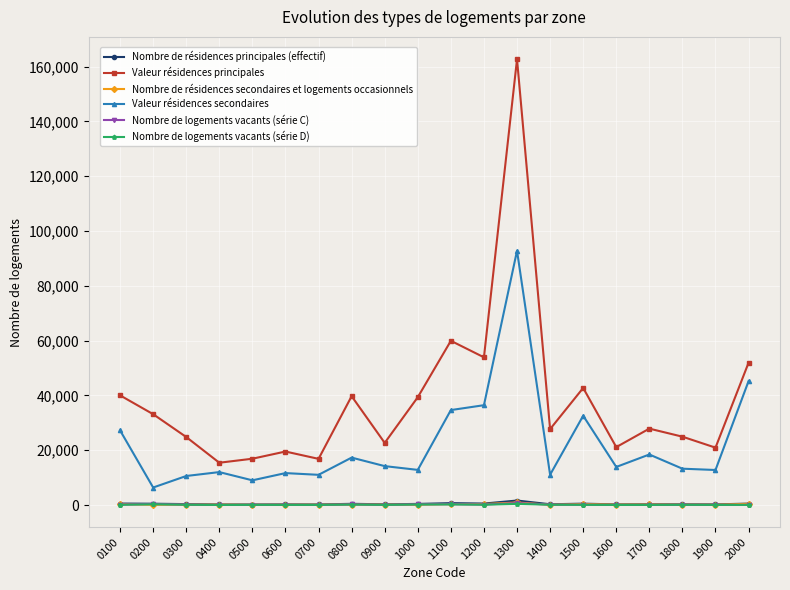

Which series has the widest spread of values?

Valeur résidences principales